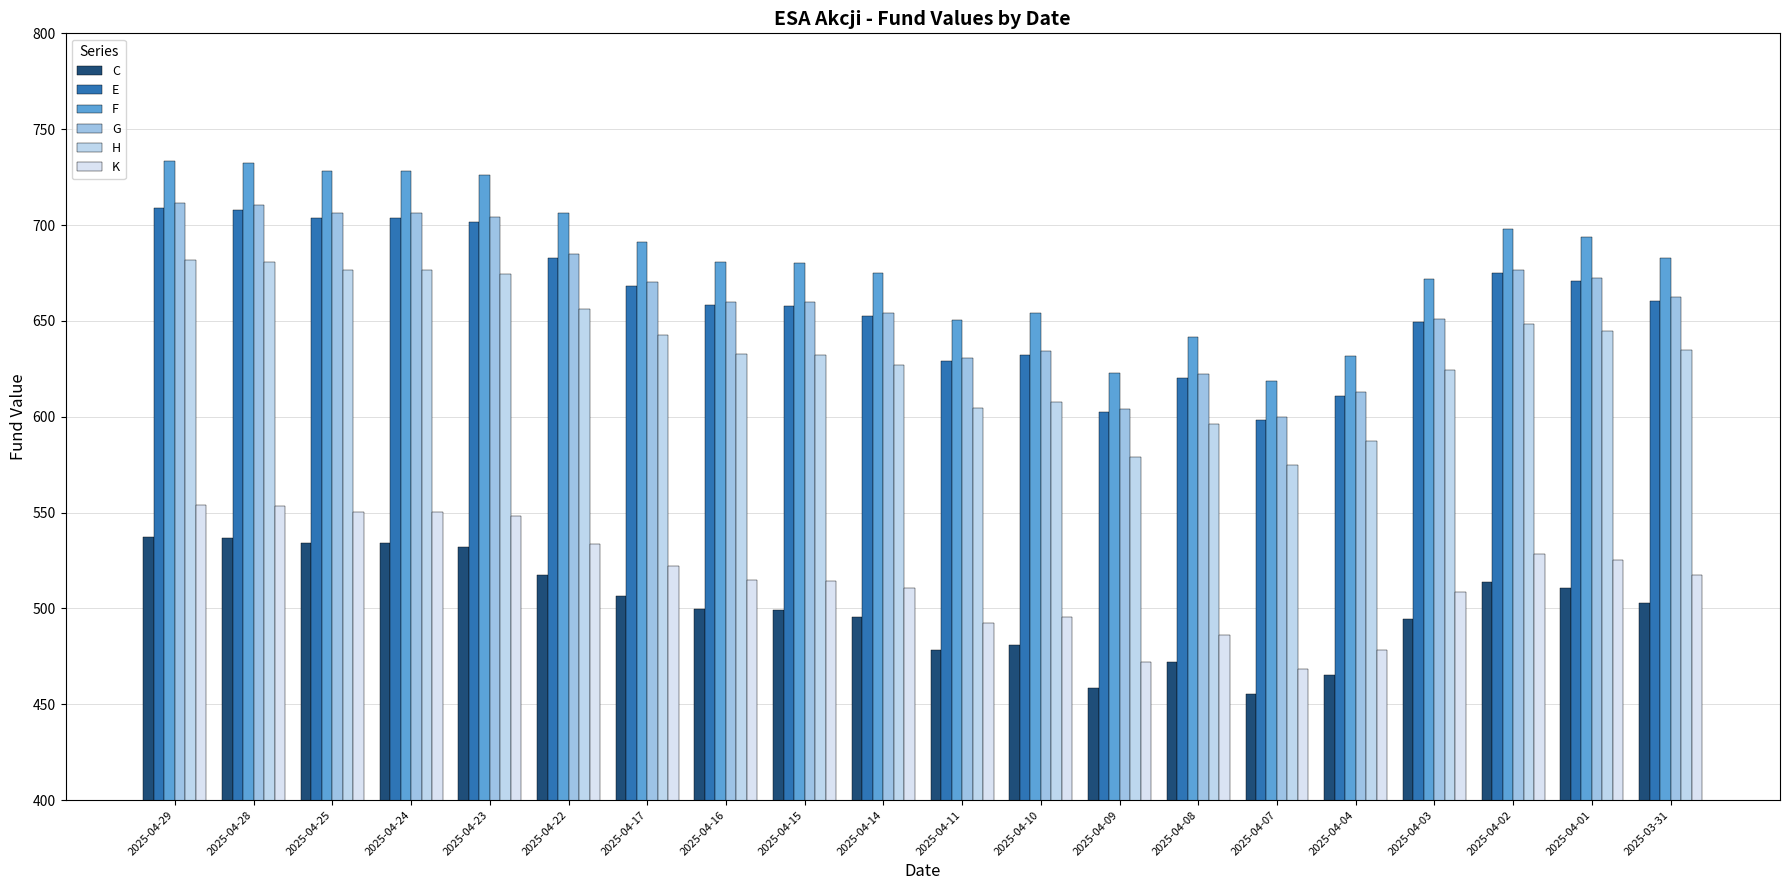

Are the bars grouped side by side (vs. stacked)?

Yes